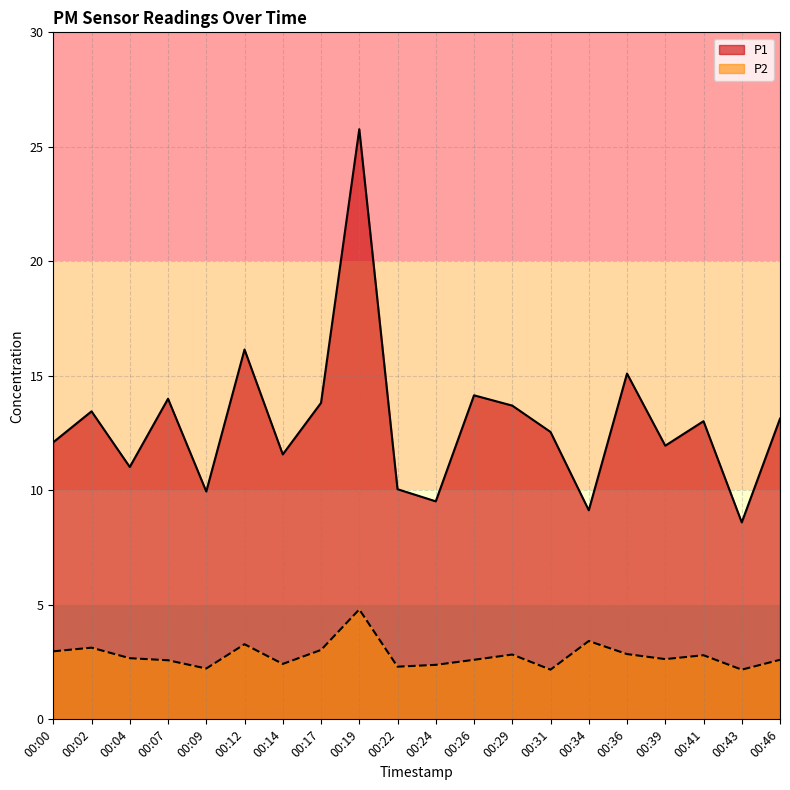

How many interior local peaks does the P2 series have?

6